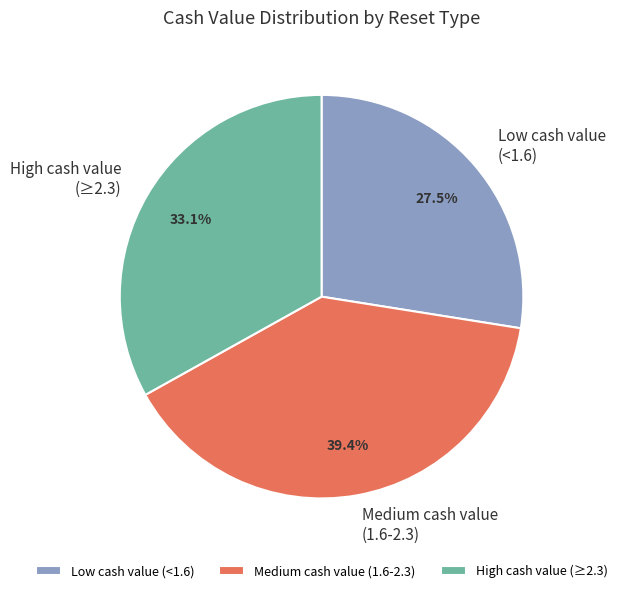

Is there any slice that represents more than half of the pie?

No